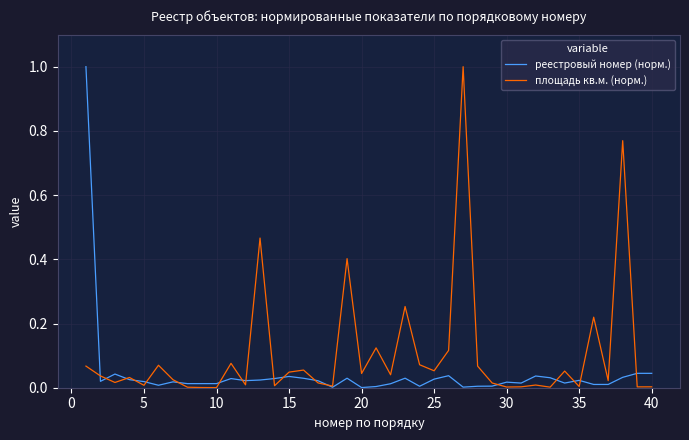

Which series has the largest total across all categories?

площадь кв.м. (норм.)